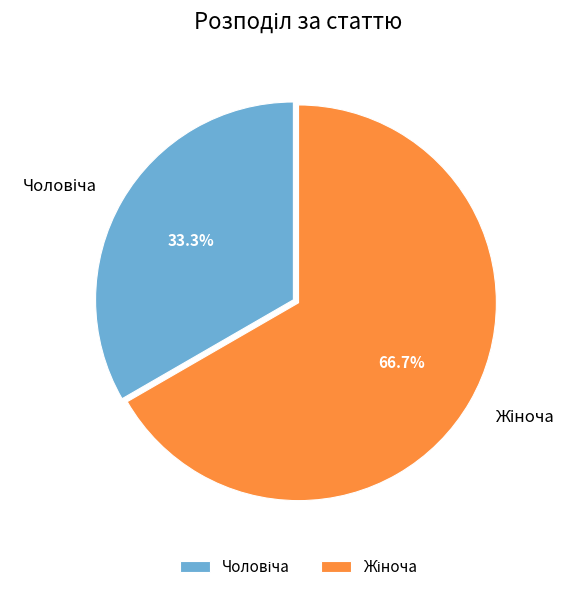

Is there any slice that represents more than half of the pie?

Yes